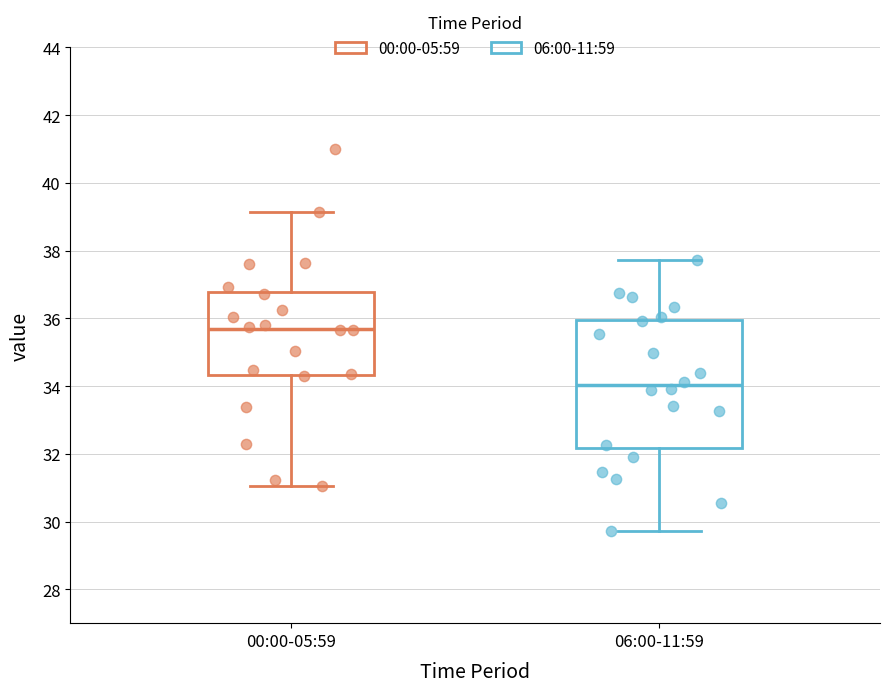

Where does the median line of the box for 00:00-05:59 sit on the y-axis? The values are not printed on the chart, so give them approximately, as read against the axis.

35.8